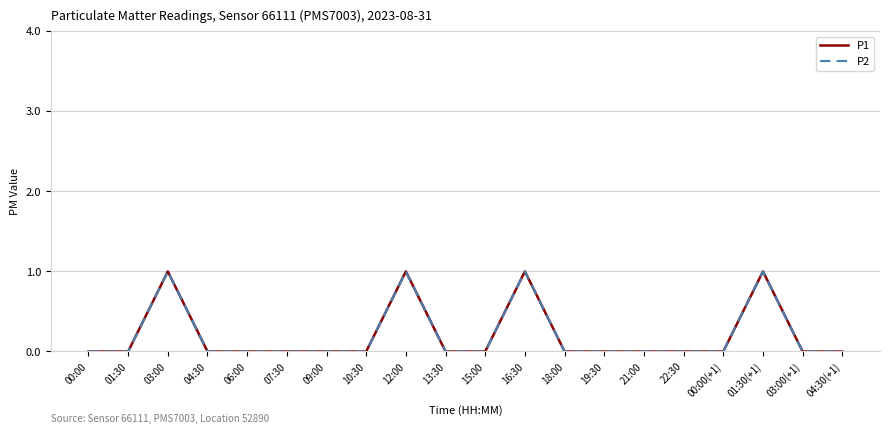

True or false: P1 and P2 cross at least once.

False